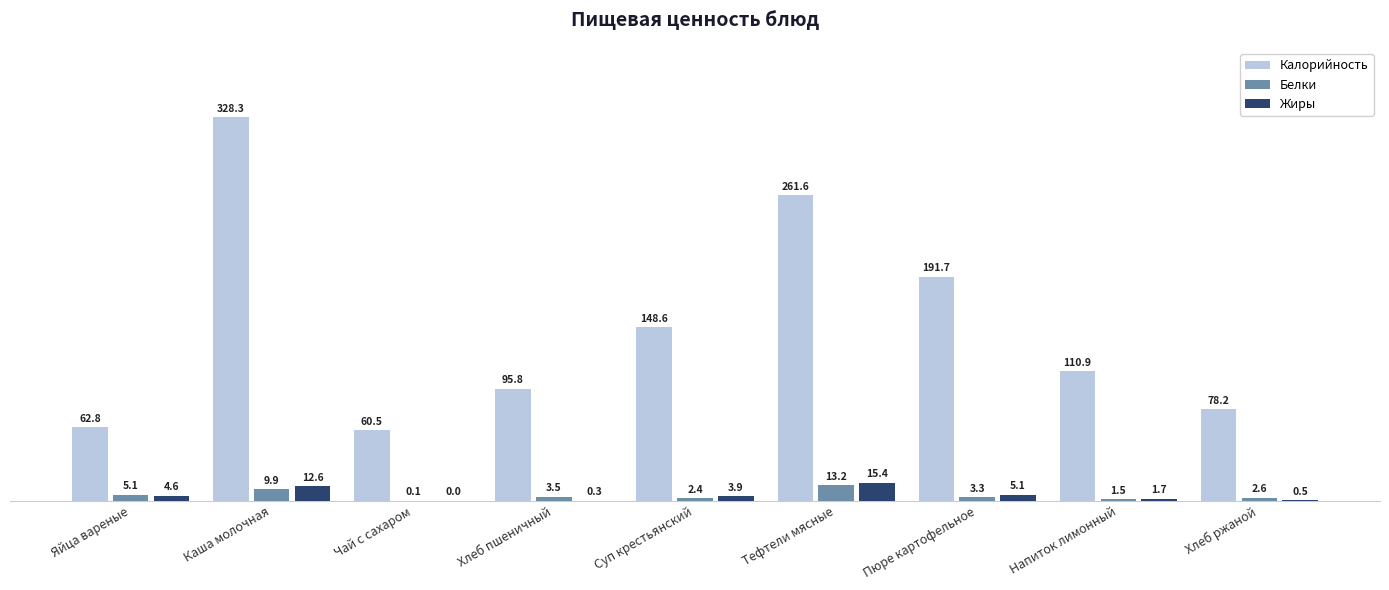

How many categories are shown in the chart?

9